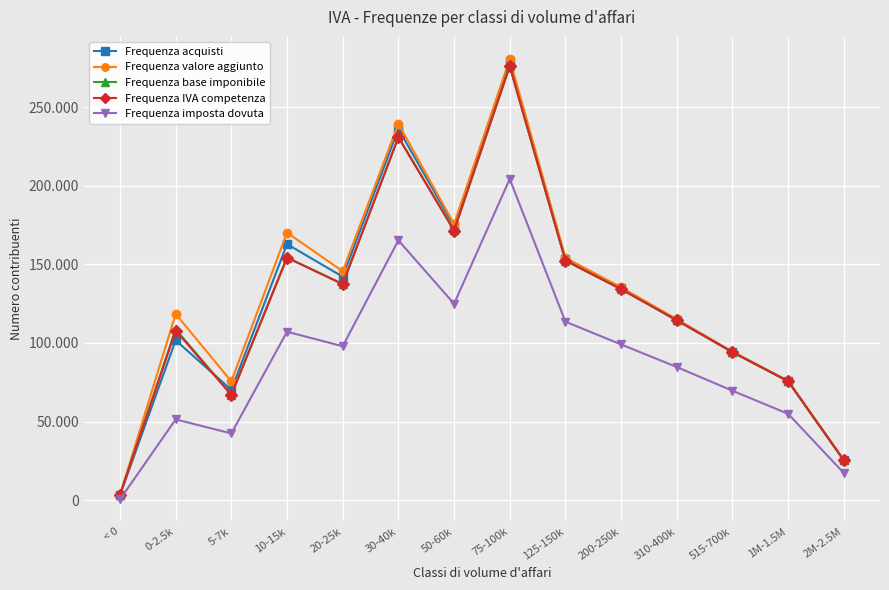

Does the chart have visible grid lines?

Yes